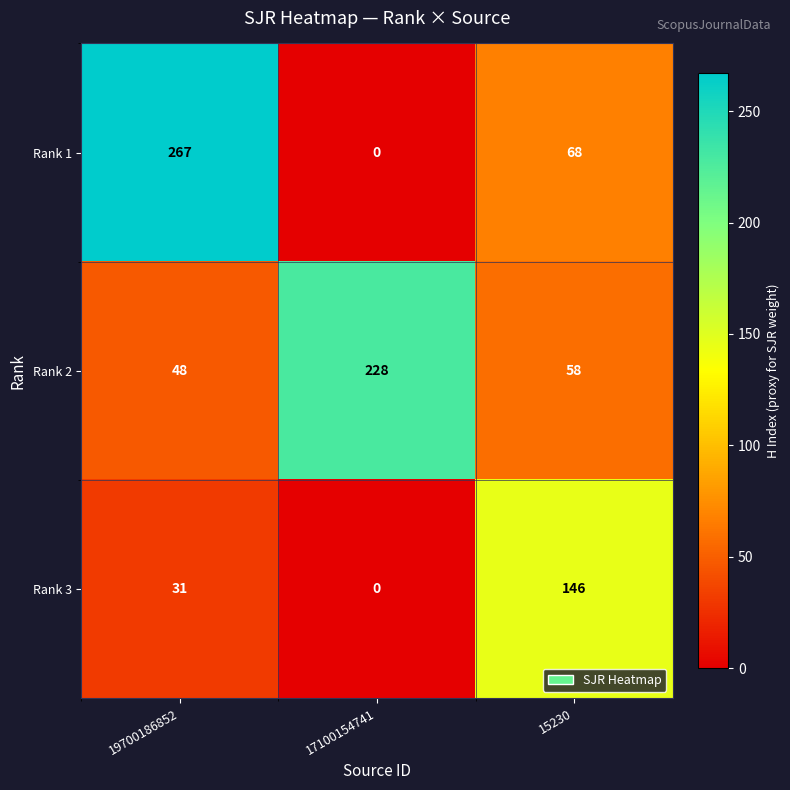

Which category has the lowest value in the Rank 2 series?

19700186852